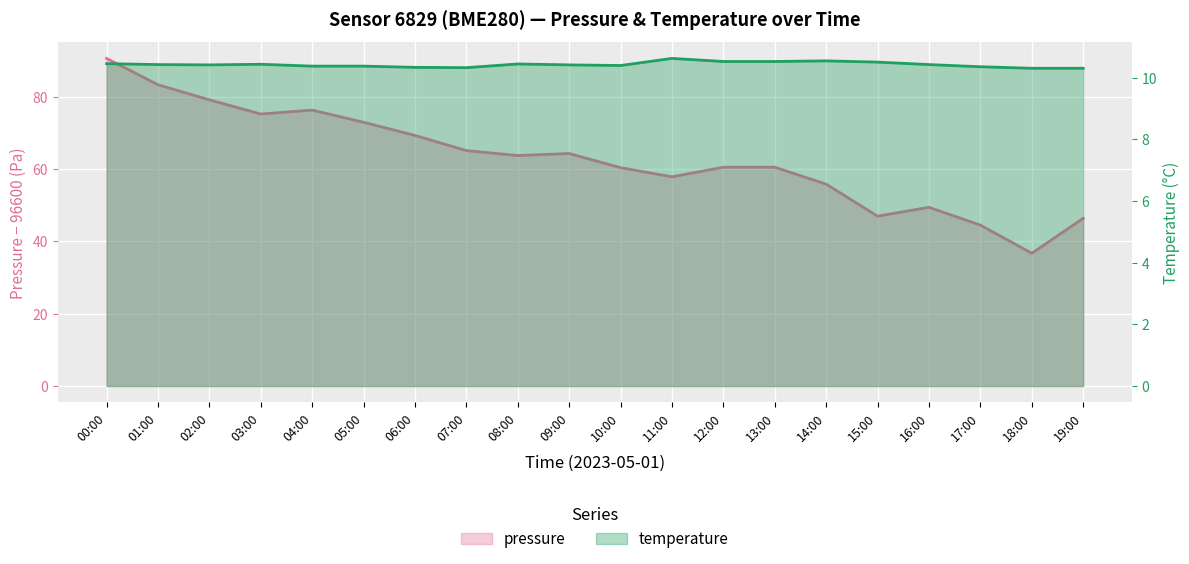

True or false: temperature and pressure cross at least once.

False